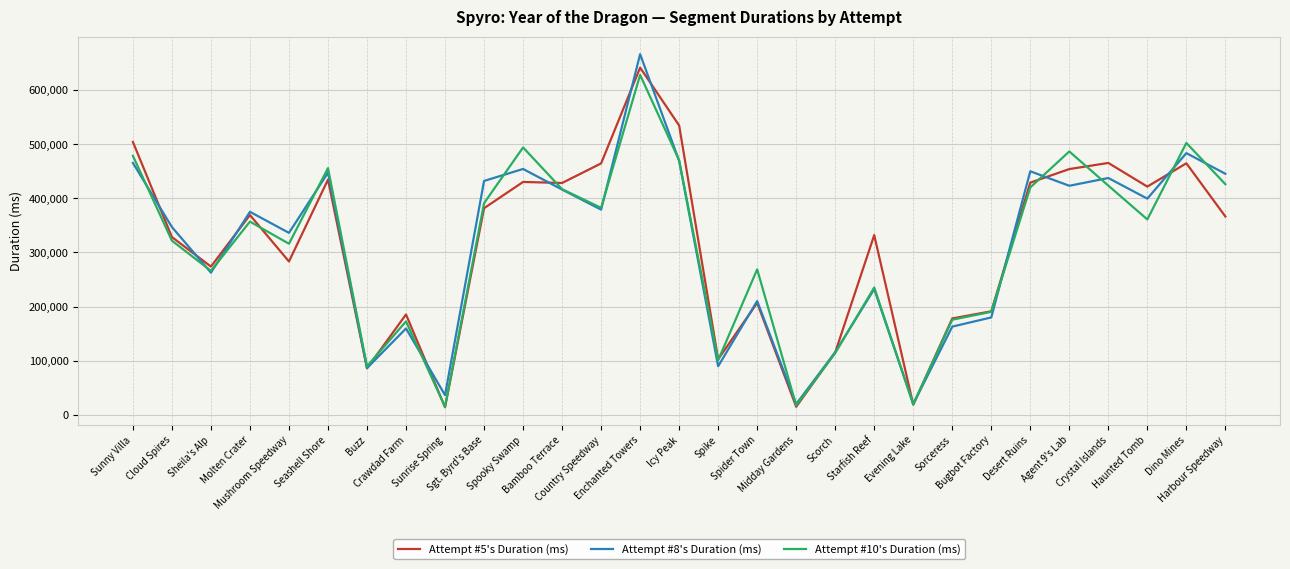

What is the total value across all series at Bugbot Factory?

561257